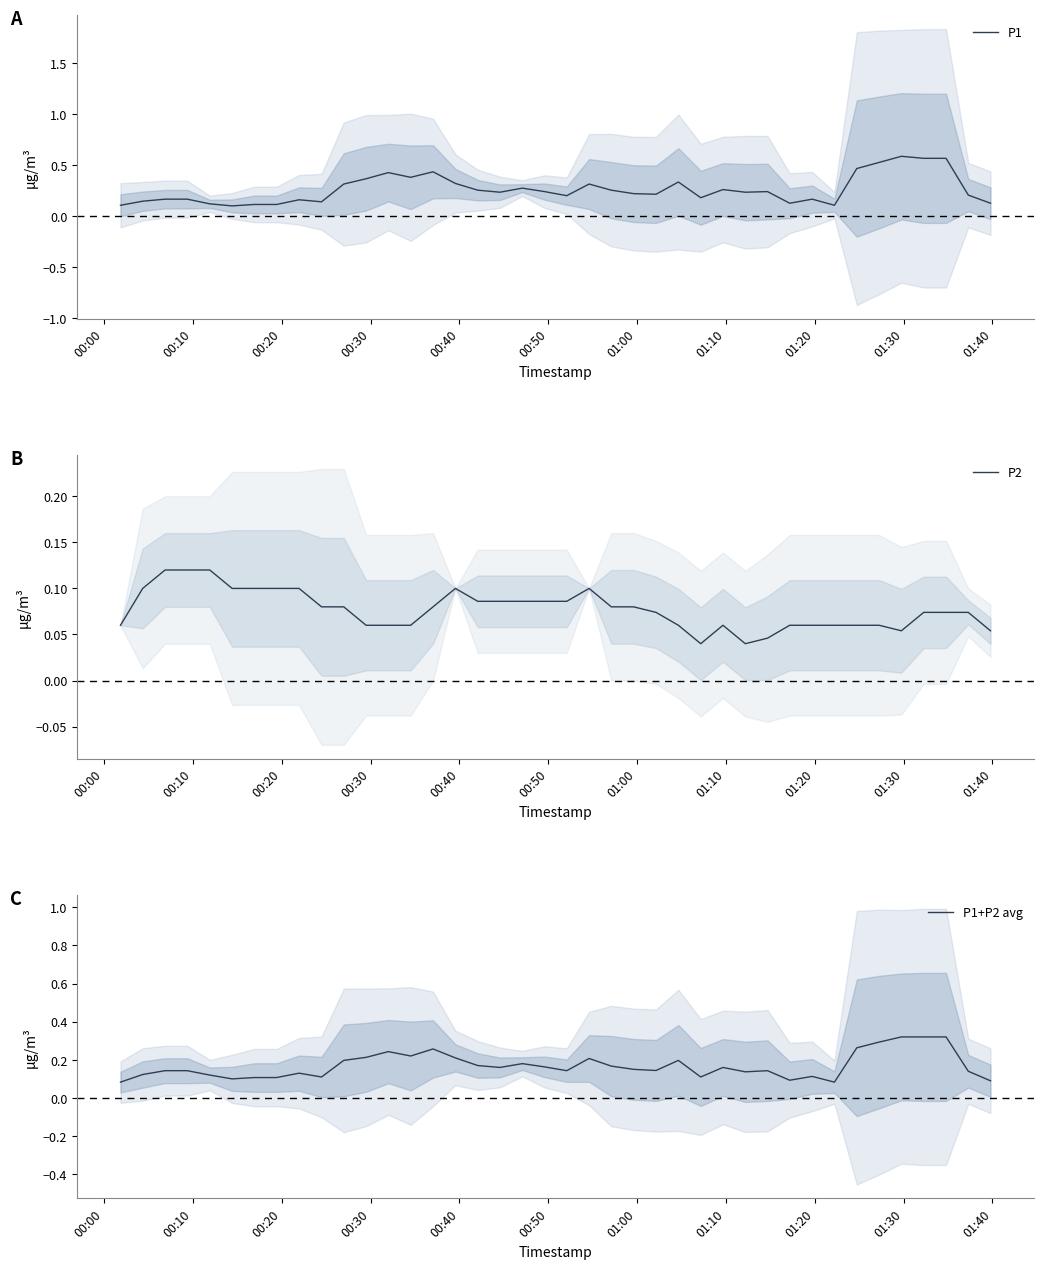

True or false: P2 and P1 cross at least once.

False